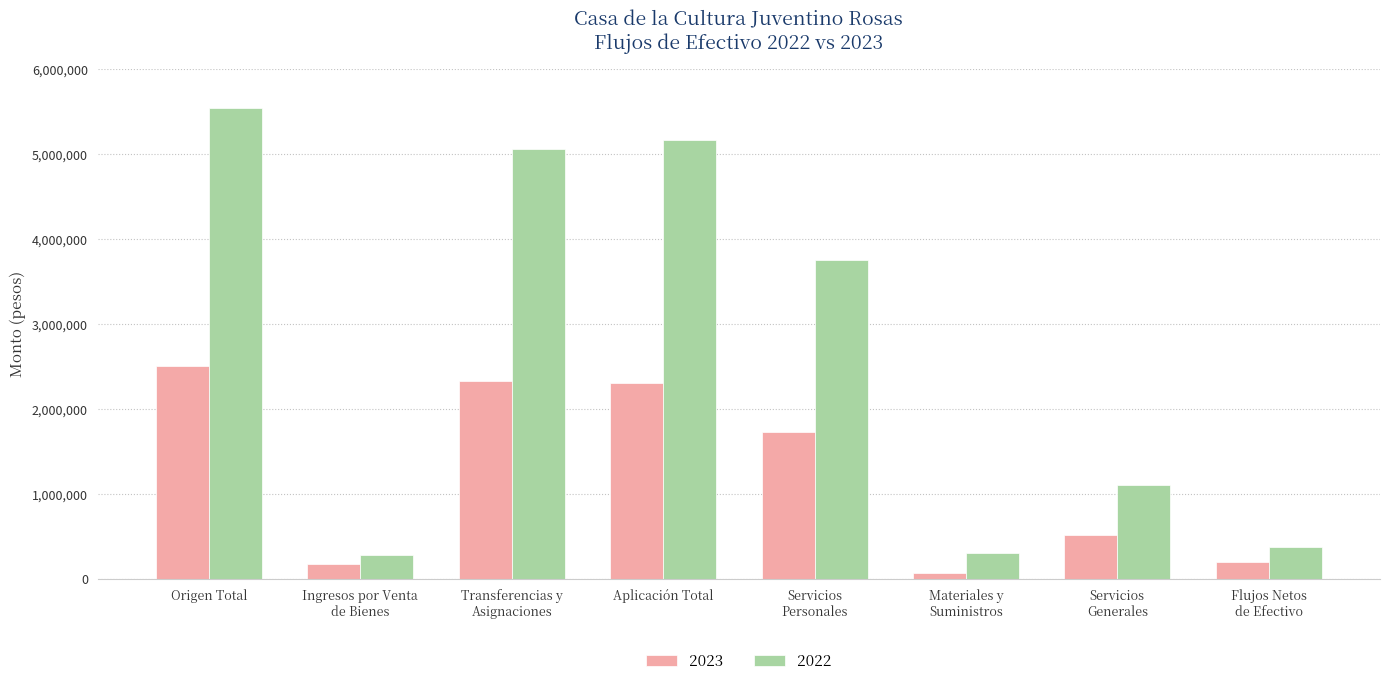

At which label is 2022 closest to 2909660?

Servicios
Personales